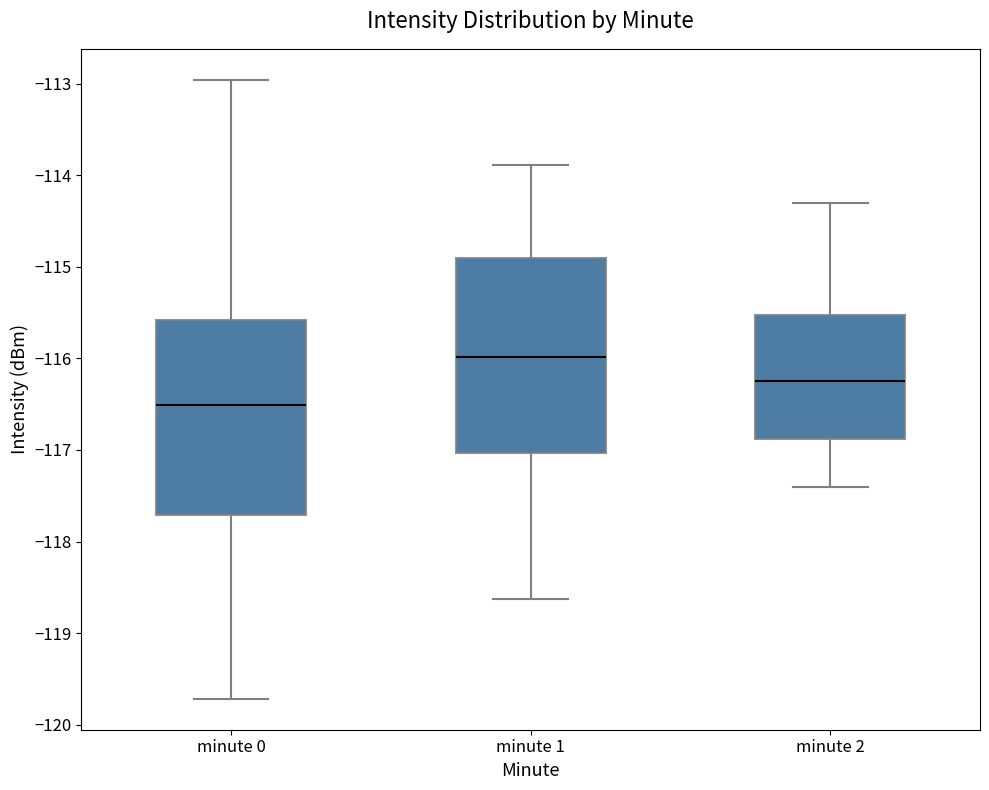

Which box has the highest median line?

minute 1